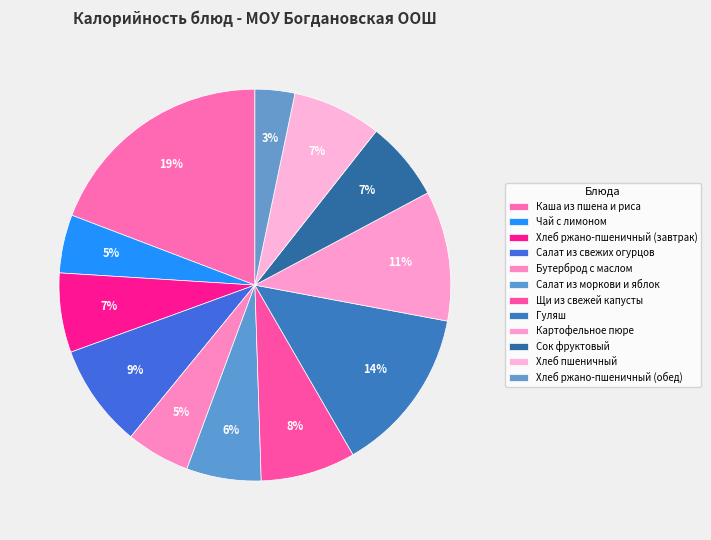

Which category has the smallest portion of the pie?

Хлеб ржано-пшеничный (обед)